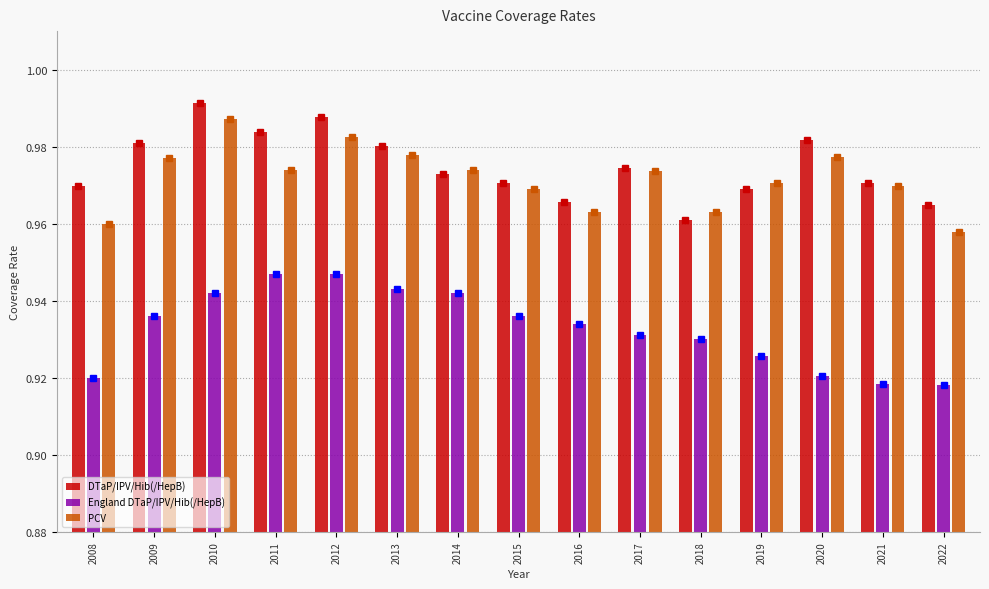

Is it true that PCV equals 0.2 at 2015?

False